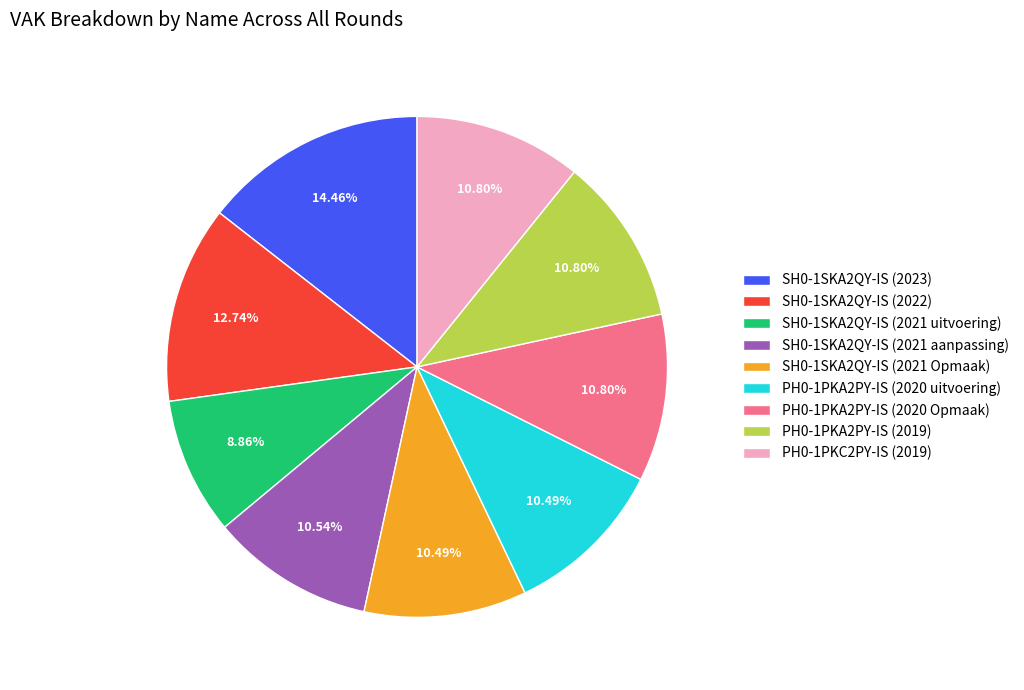

Does any single category account for the majority?

No